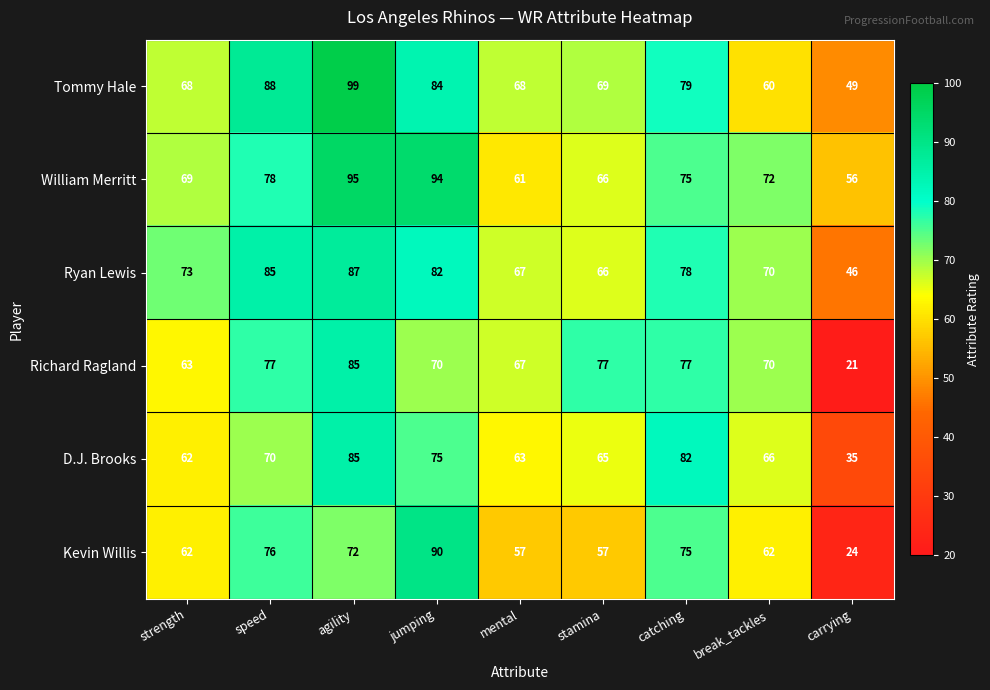

True or false: Kevin Willis has a value of 24 at carrying.

True